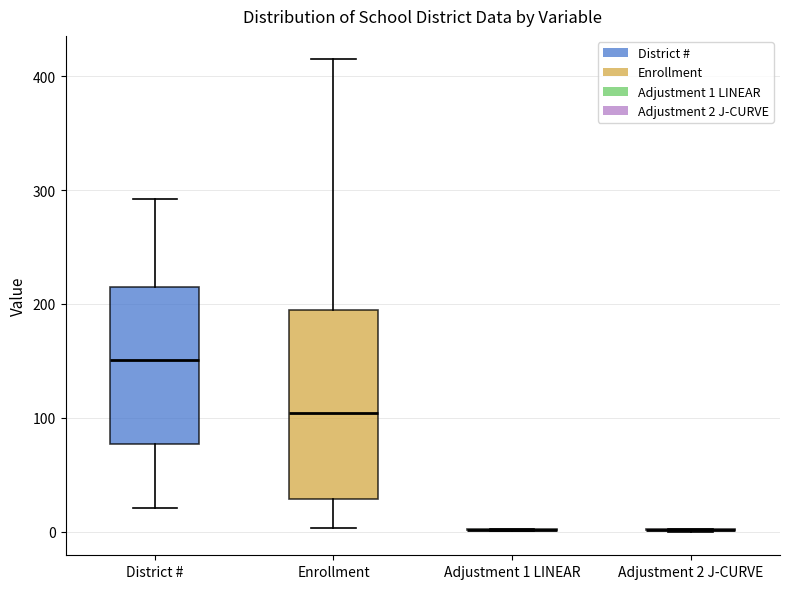

Where does the median line of the box for District # sit on the y-axis? The values are not printed on the chart, so give them approximately, as read against the axis.

150